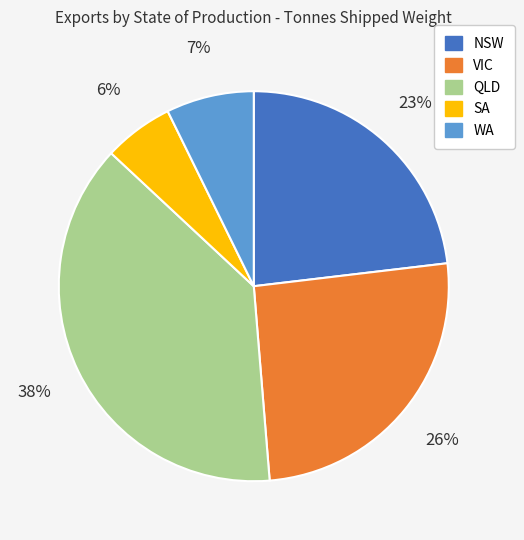

Do WA and QLD together represent more than half of the pie?

No